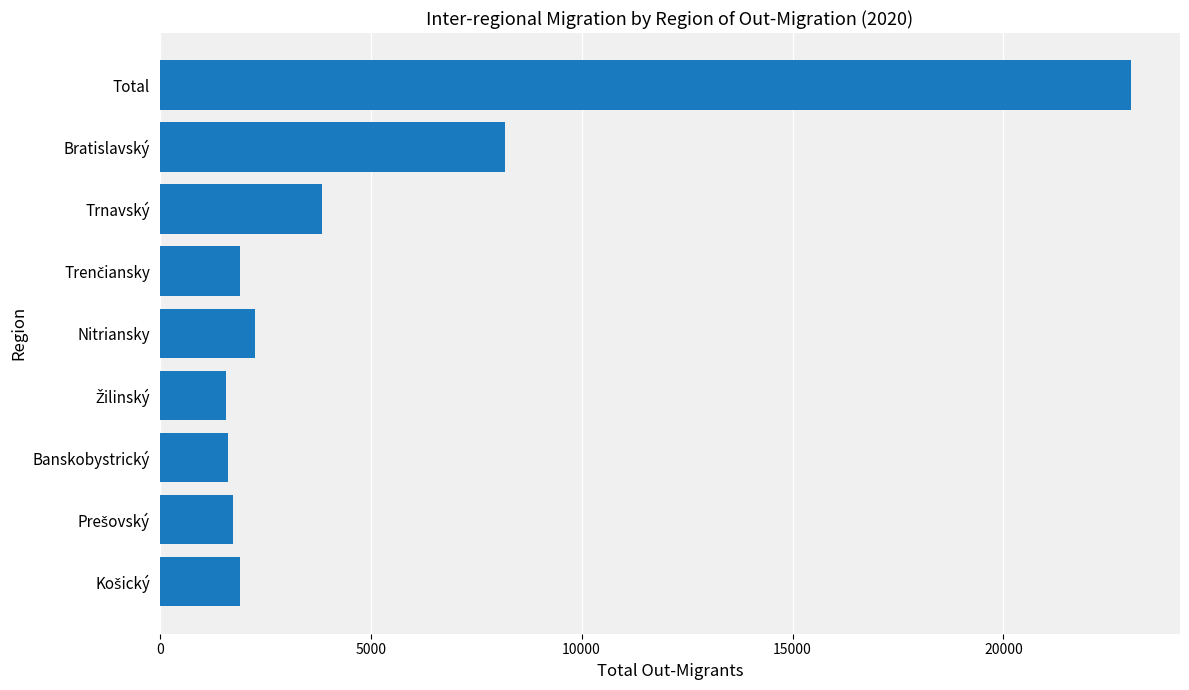

What is the change in value from Bratislavský to Trnavský?

-4345